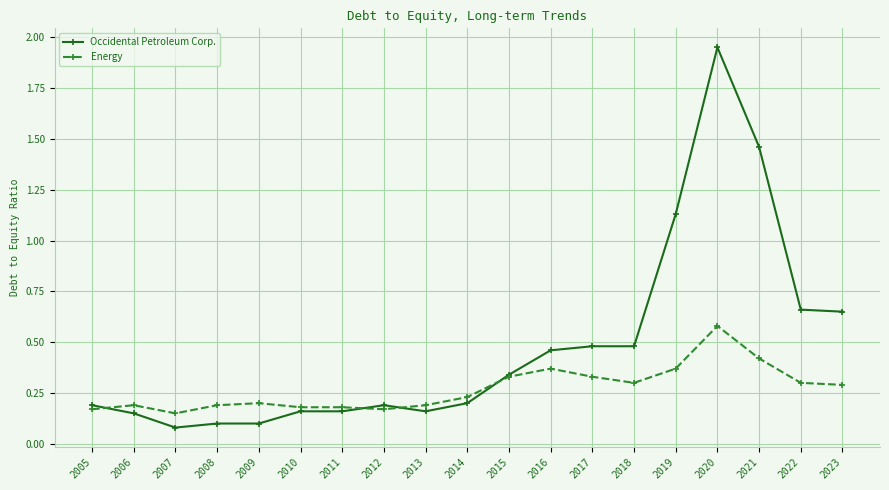

Rank the series by their average value, from highest to lowest.

Occidental Petroleum Corp., Energy